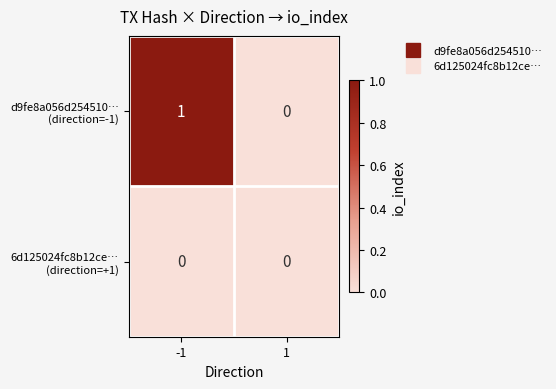

Between -1 and 1, which is larger?

-1